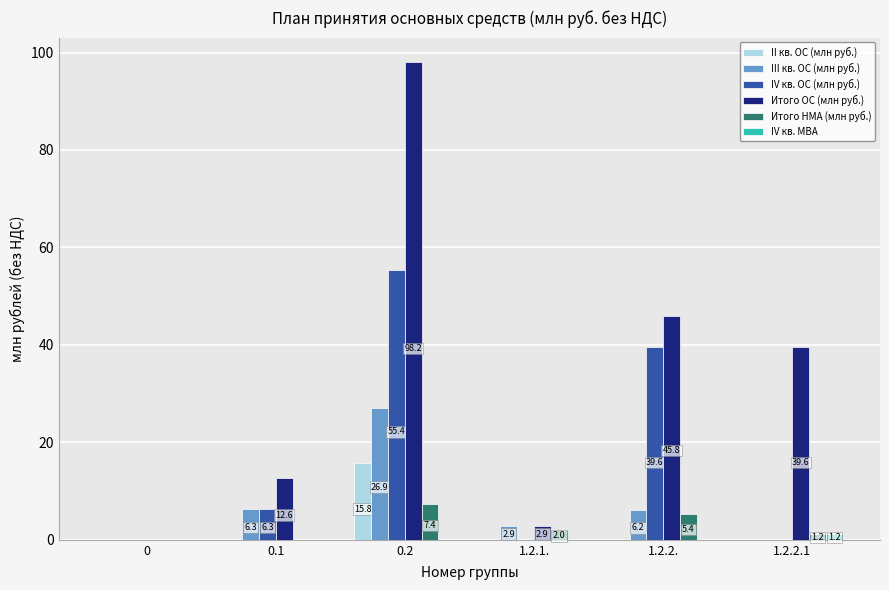

What is the maximum value shown in the chart?

98.2